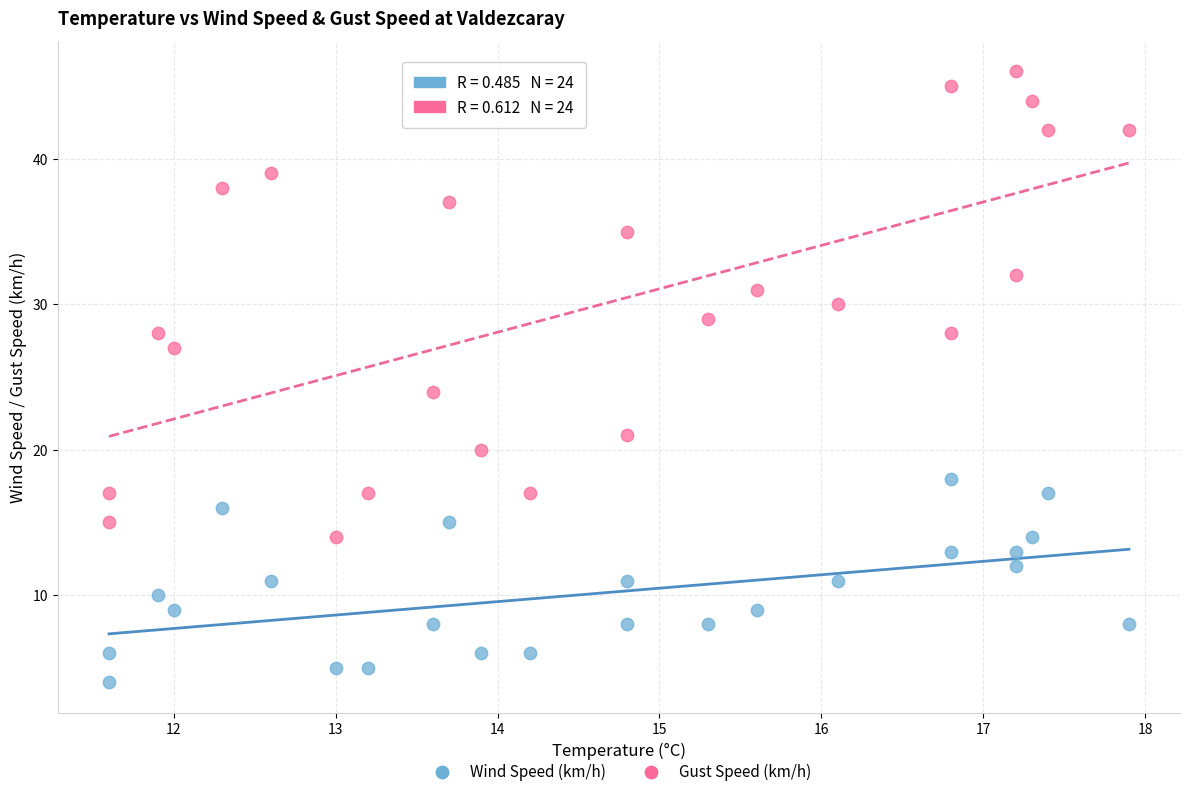

Which series reaches the minimum Y coordinate?

Wind Speed (km/h)